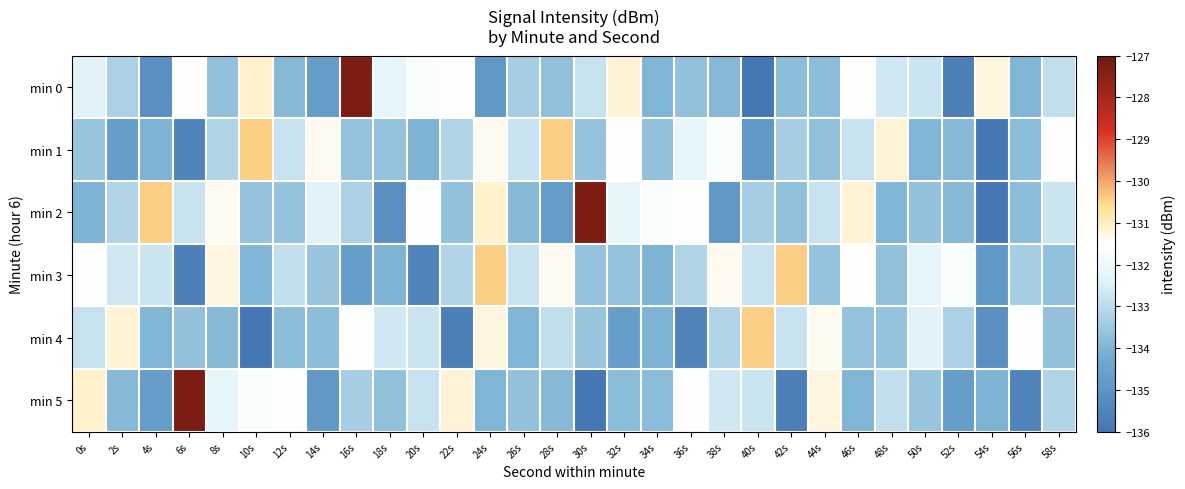

List the series in order of their peak value, lowest first.

min 1, min 3, min 4, min 0, min 2, min 5